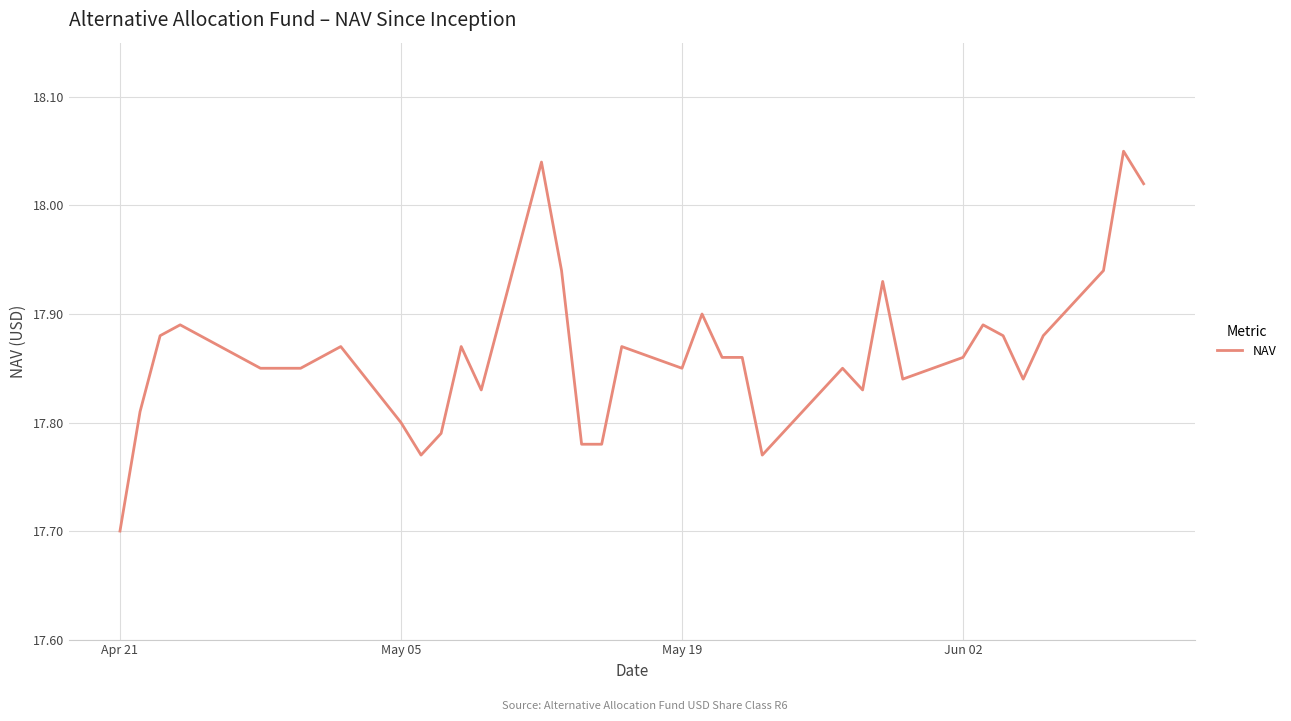

What is the smallest value displayed?

17.7